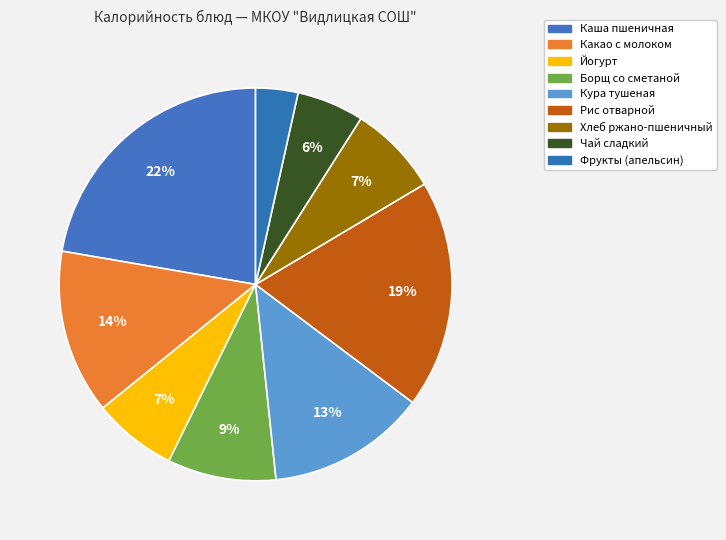

What percentage do Чай сладкий and Борщ со сметаной together represent?

14.5%